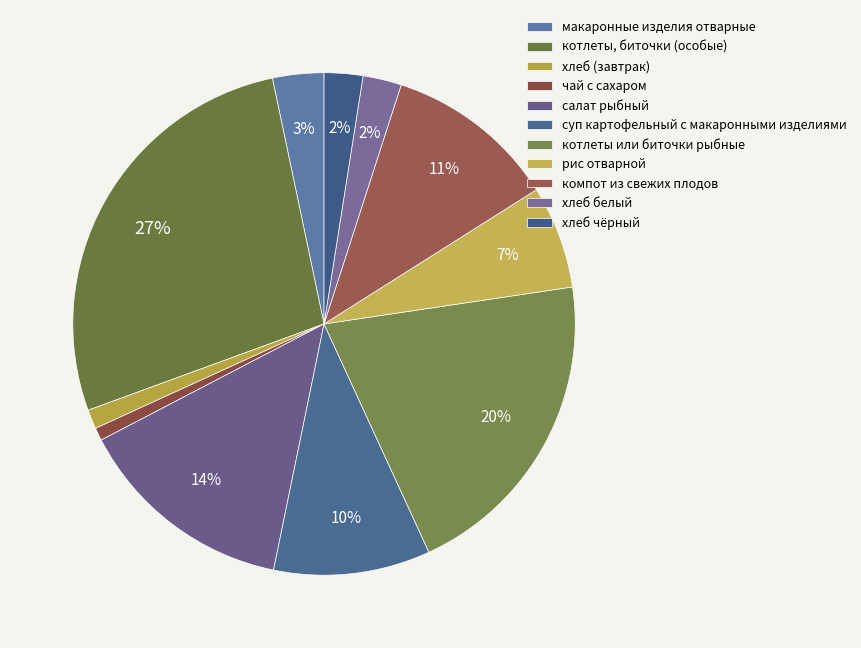

Is there a majority slice in this chart?

No